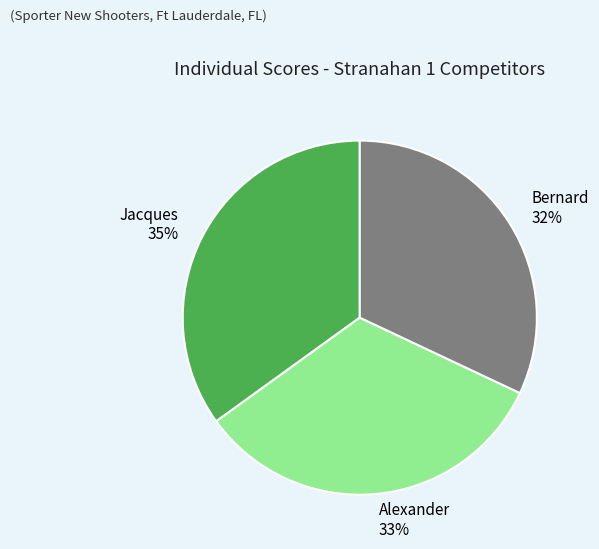

What is the ratio of the value at Jacques to the value at Bernard?

1.1